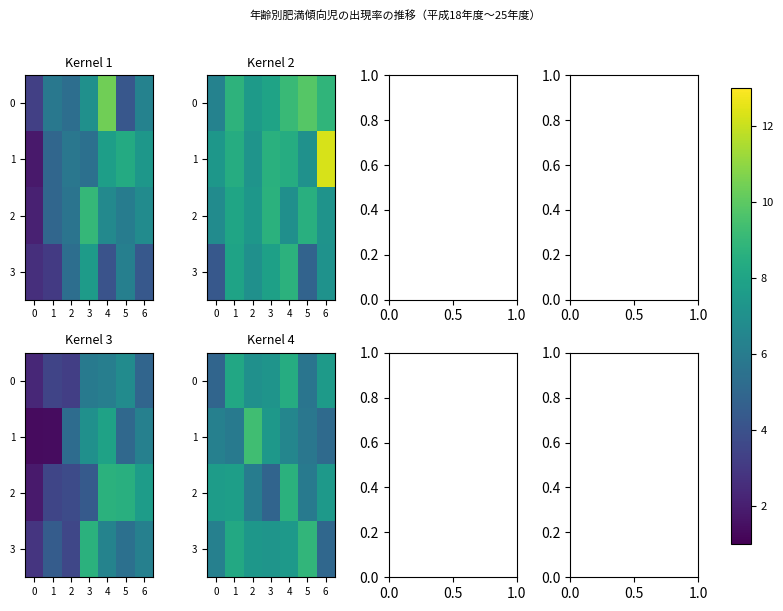

What is the difference between the second highest and minimum values in the 1 series?

2.2